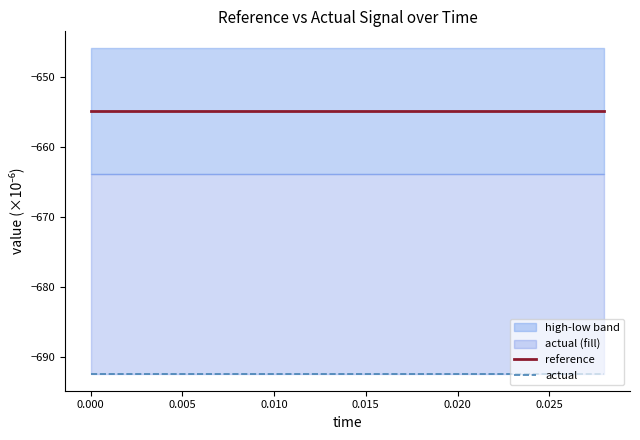

How many lines are shown in the chart?

2